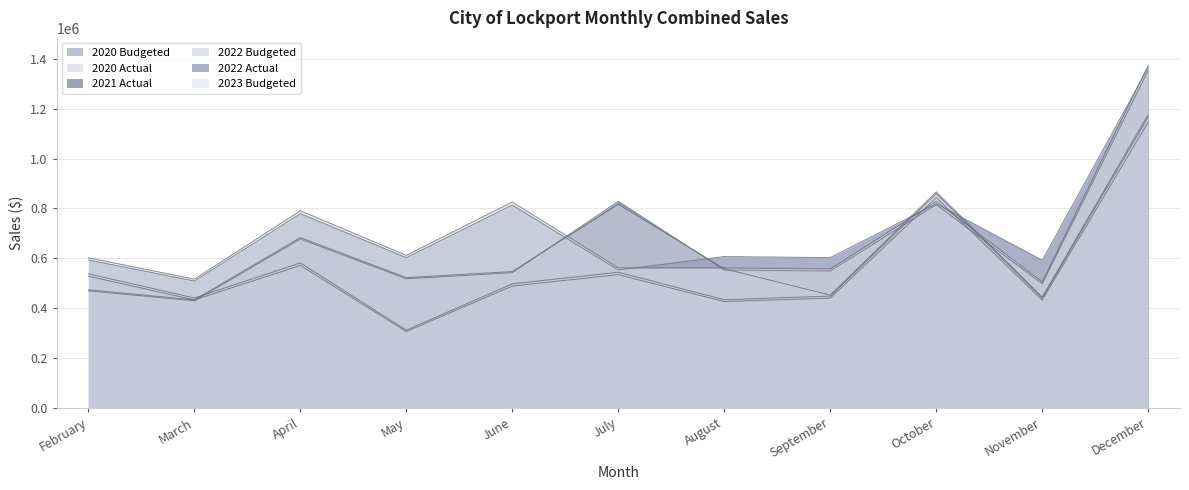

List the series in order of their peak value, lowest first.

2020 Budgeted, 2020 Actual, 2022 Budgeted, 2021 Actual, 2022 Actual, 2023 Budgeted